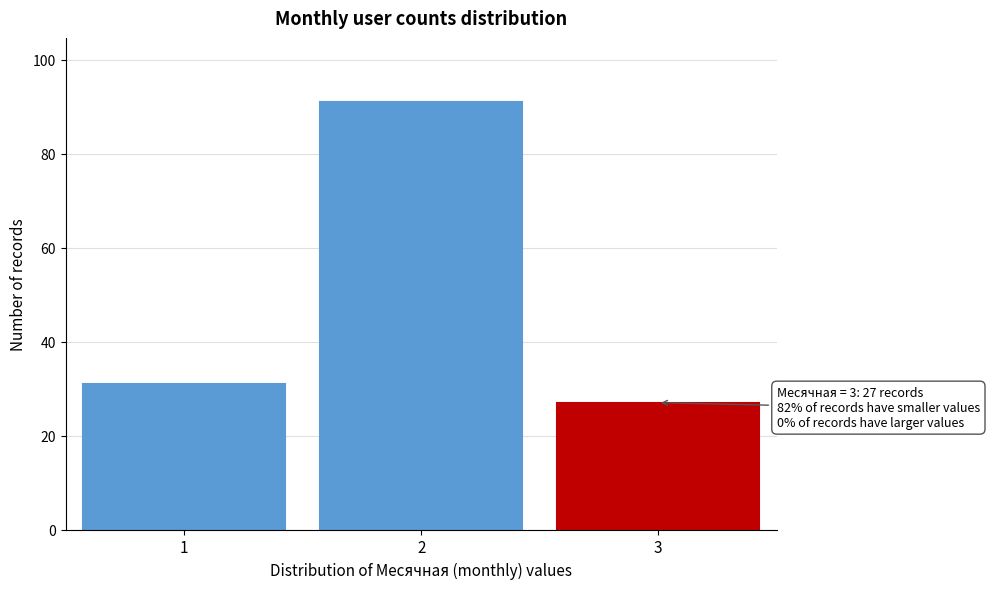

Reading left to right, list all the values displayed in this chart.

1=31	2=91	3=27